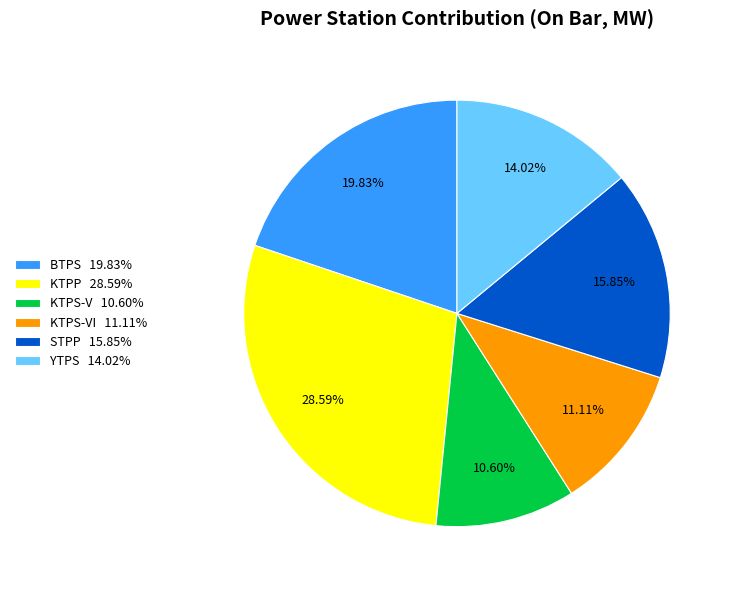

Do STPP 15.85% and BTPS 19.83% together represent more than half of the pie?

No